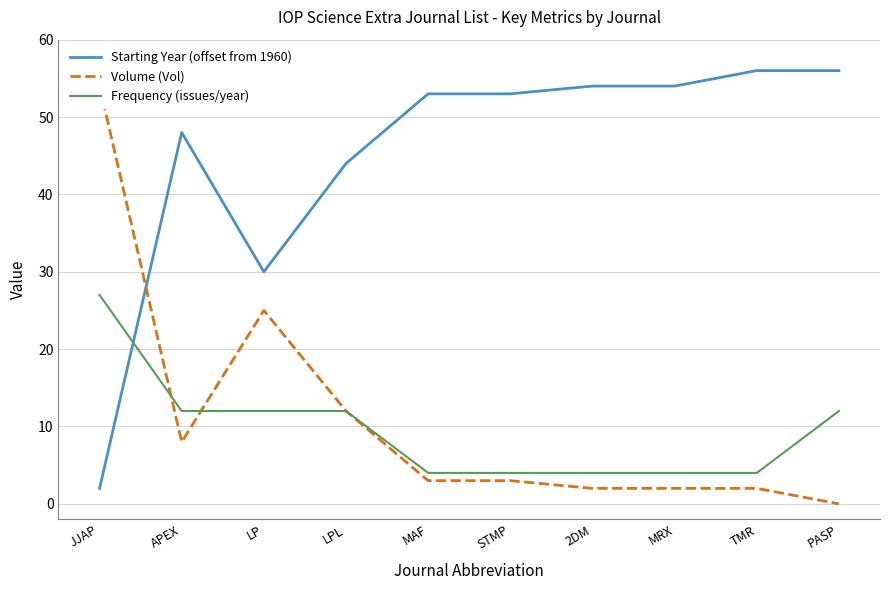

Which label corresponds to the smallest value in the chart?

PASP